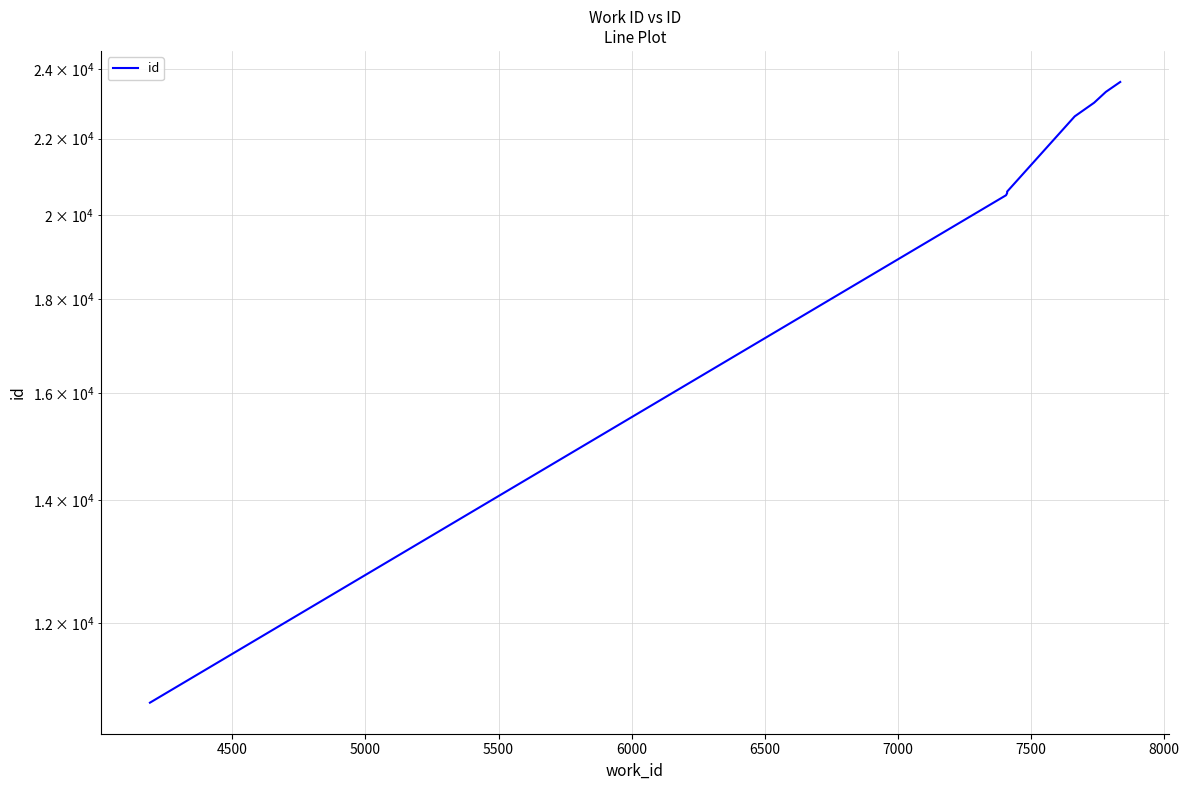

True or false: the data has more than 1 interior local peaks.

False